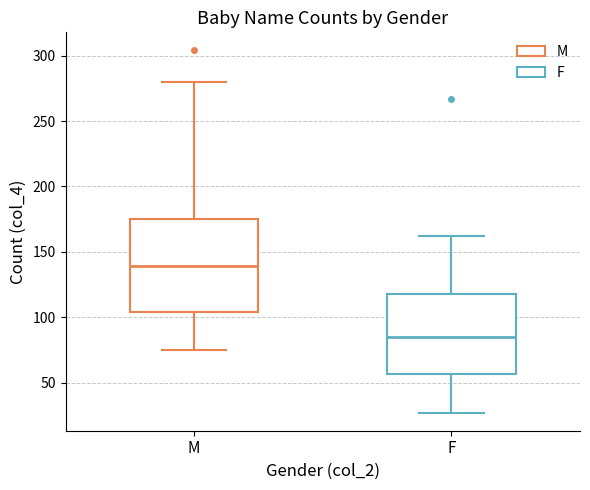

Comparing the boxes themselves (not the whiskers), which one is the tallest?

M